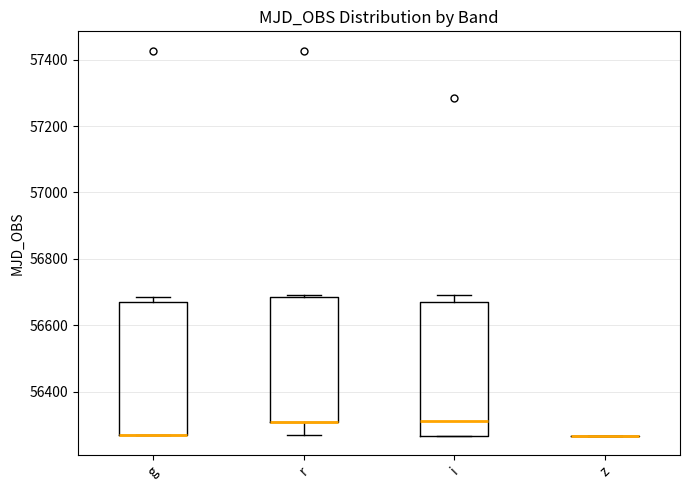

Reading left to right, read every box against the y-axis: the position of its median line, the range the box covers, and the ends of its whiskers. The values are not printed on the chart, so give them approximately, as read against the axis.

g: median 56280 (drawn on the box's lower edge), box 56280 to 56680, whiskers 56280 to 56680 (just above the box's upper edge)
r: median 56320 (drawn on the box's lower edge), box 56320 to 56680, whiskers 56280 to 56700
i: median 56320, box 56260 to 56680, whiskers 56260 to 56700
z: box collapsed to a line at 56260, whiskers 56260 to 56260